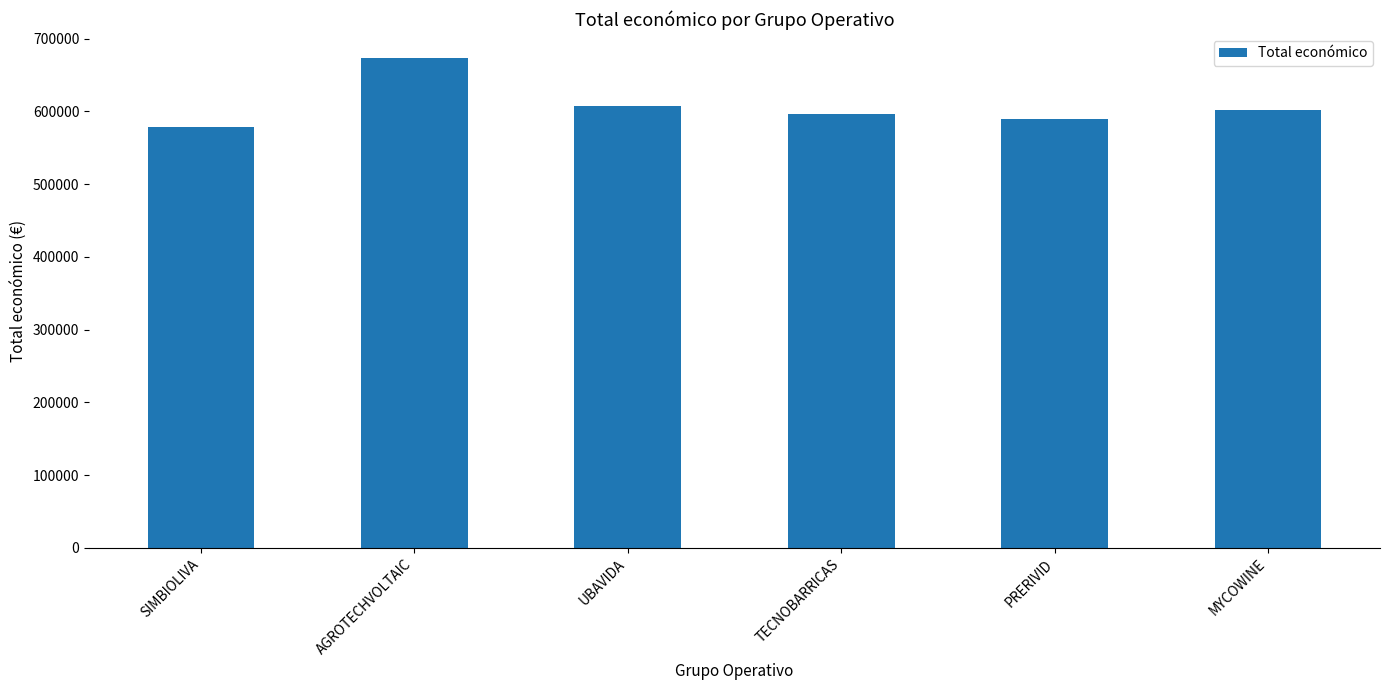

What is the change in value from SIMBIOLIVA to UBAVIDA?

+28190.0